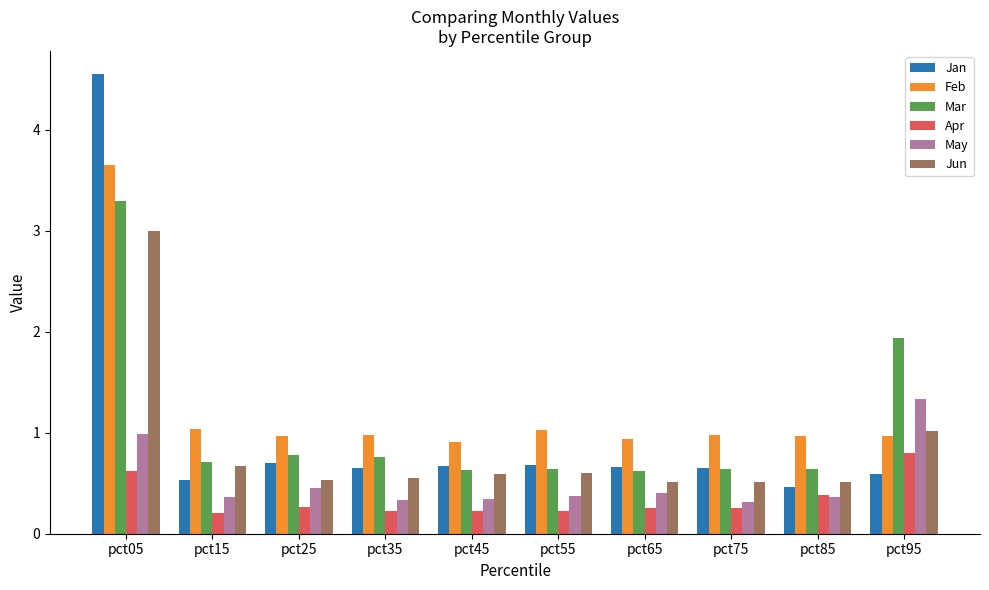

What is the difference between the second highest and minimum values in the Mar series?

1.3